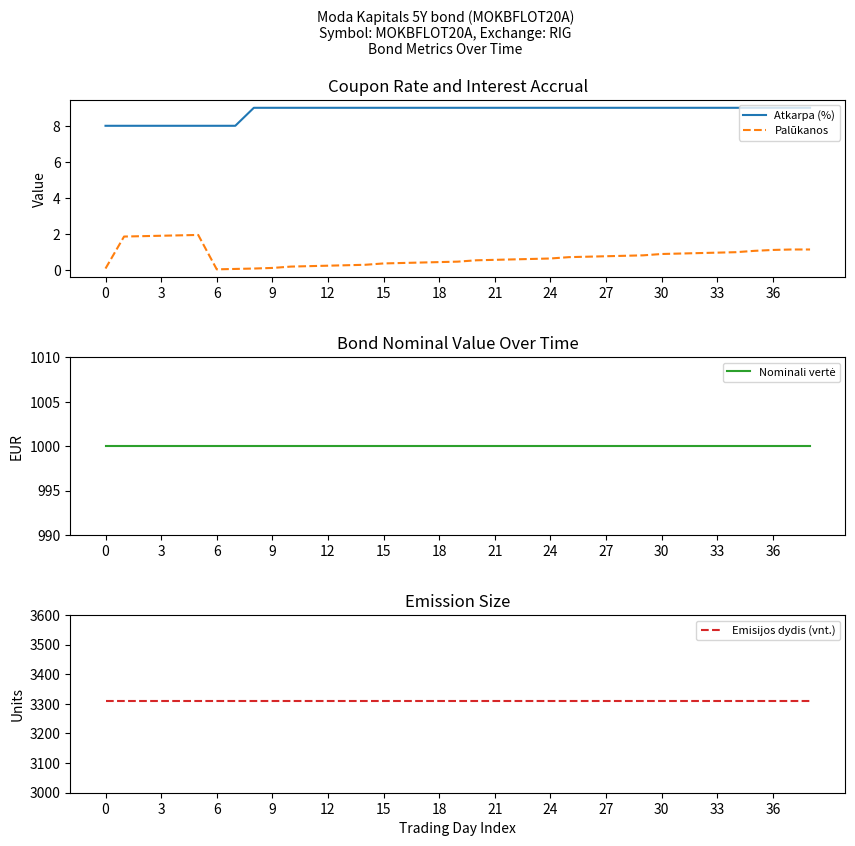

What is the lowest value of the Atkarpa (%) series?

8.0